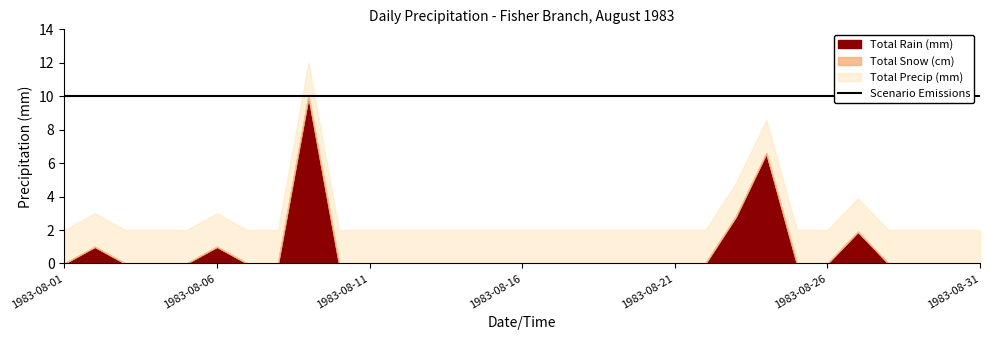

Does the chart have visible grid lines?

No